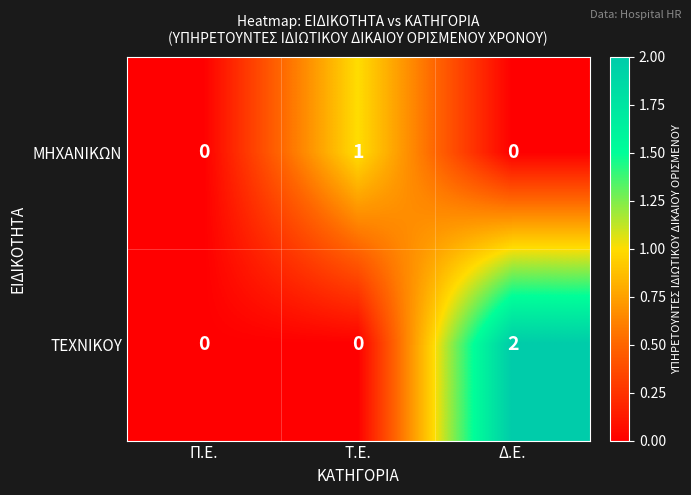

Rank the series at Τ.Ε. from lowest to highest value.

ΤΕΧΝΙΚΟΥ, ΜΗΧΑΝΙΚΩΝ